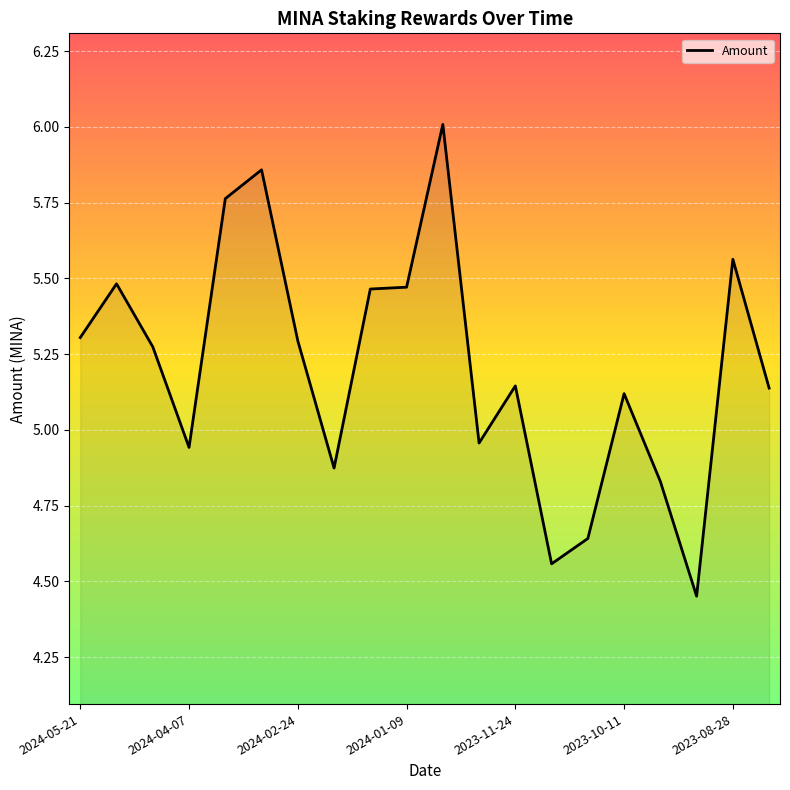

At which label does the data first exceed 5?

2024-05-21